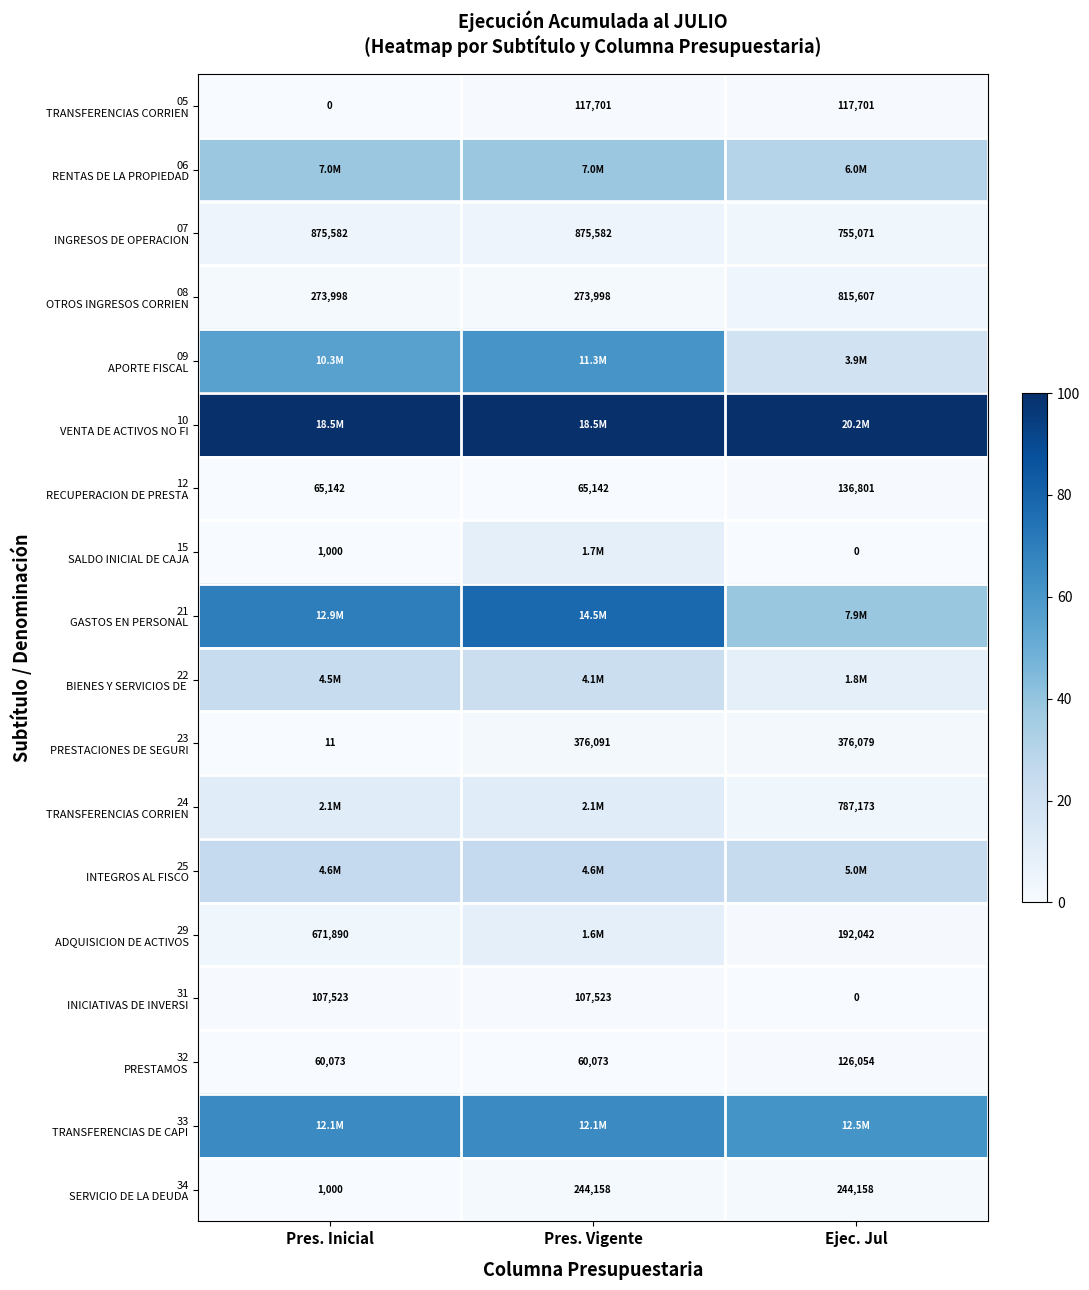

Is it true that 15 SALDO INICIAL DE CAJA equals -3.6 at Ejec. Jul?

False